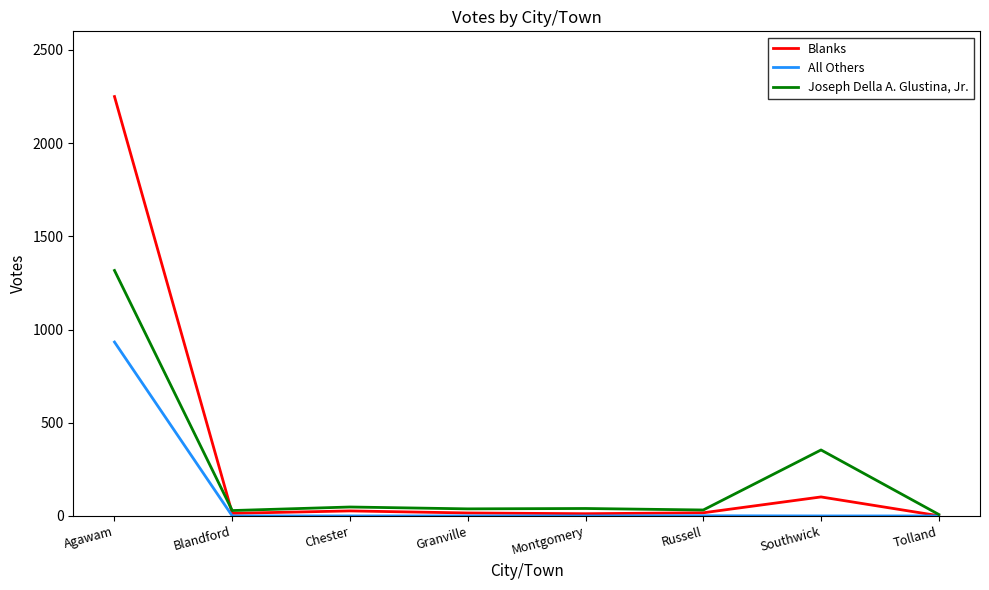

Which series has the widest spread of values?

Blanks